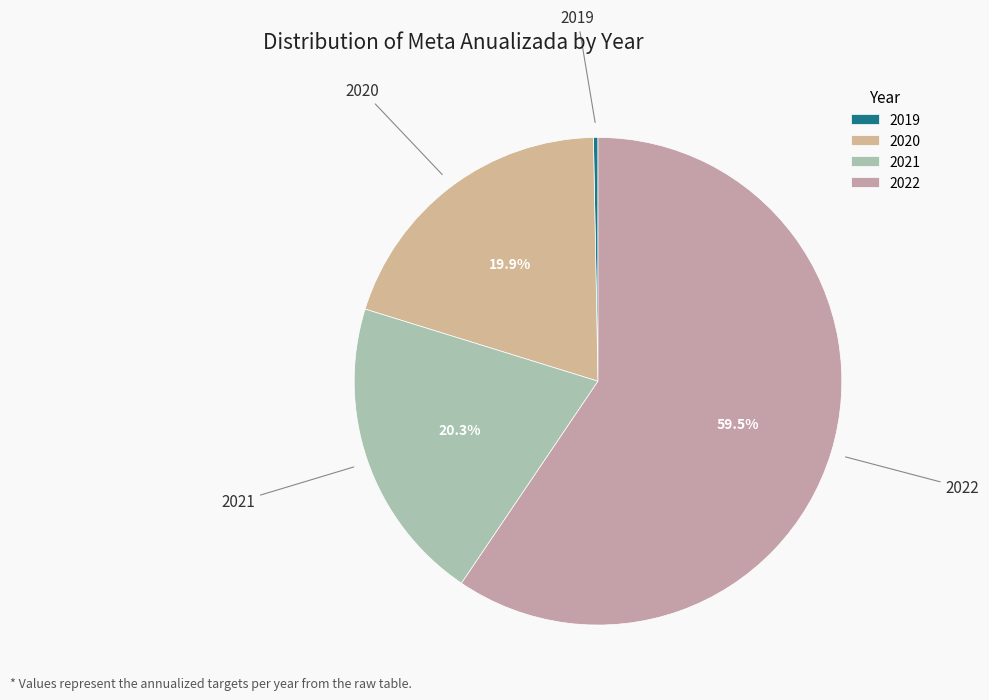

Combined, do 2022 and 2021 account for over 50%?

Yes